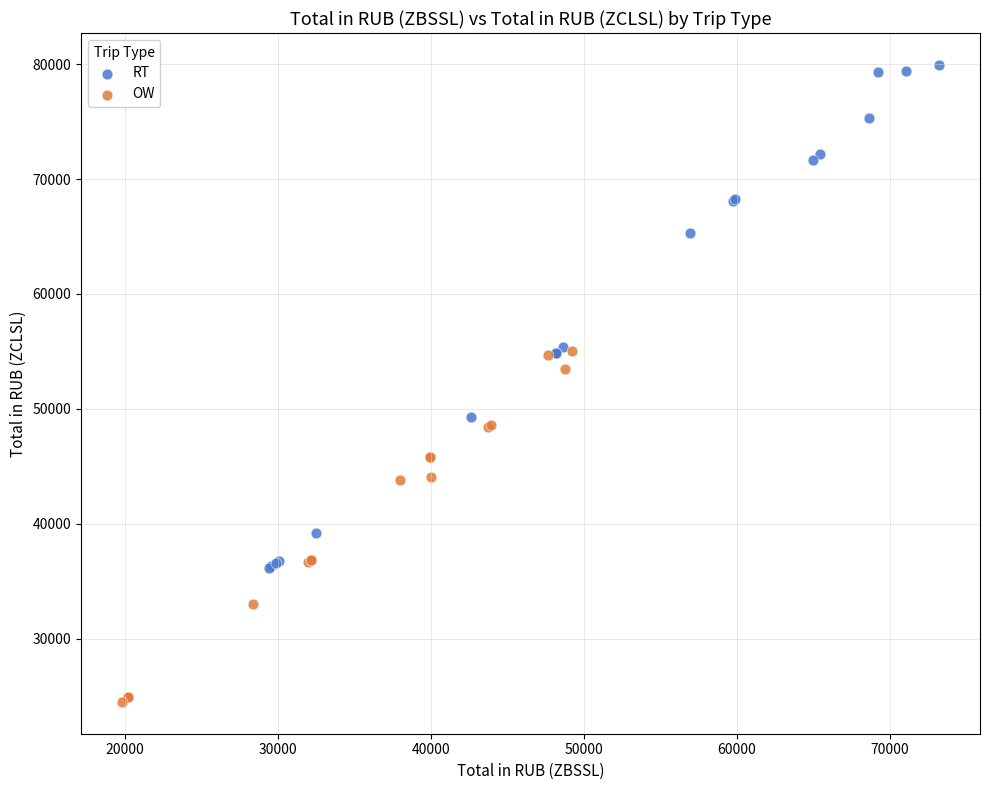

Which series reaches the maximum Y coordinate?

RT